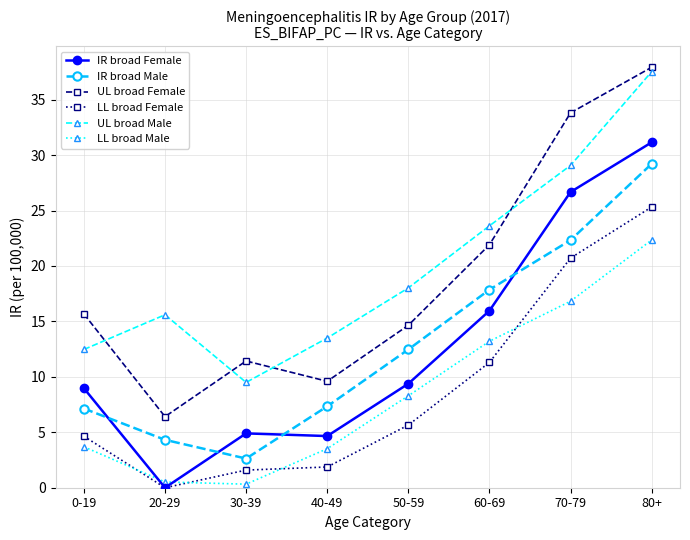

Which series has the largest range (max minus min)?

UL broad Female